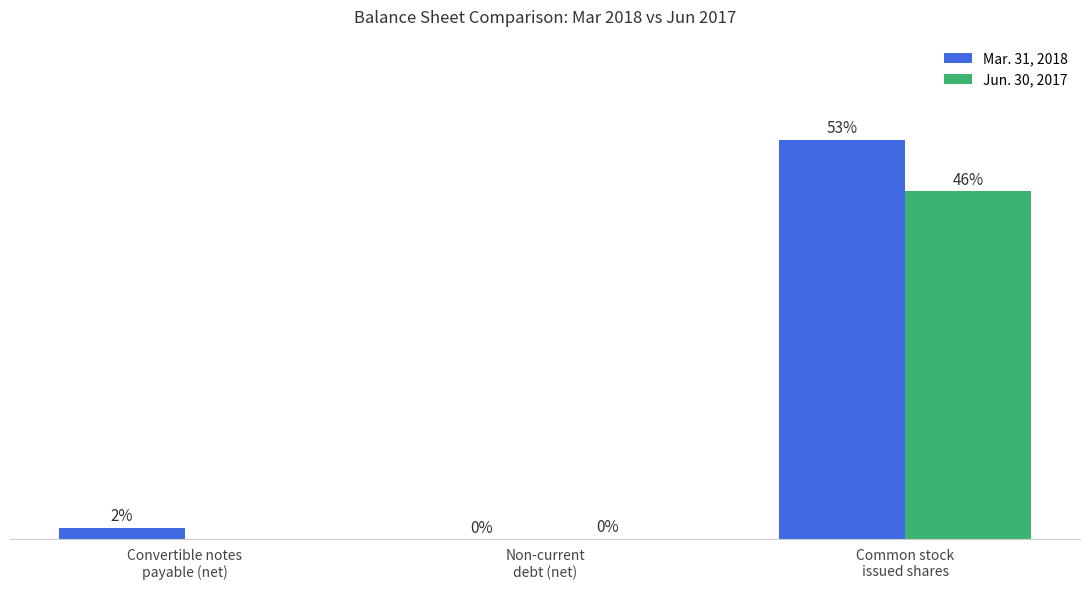

What are all the series names shown in the legend?

Mar. 31, 2018, Jun. 30, 2017